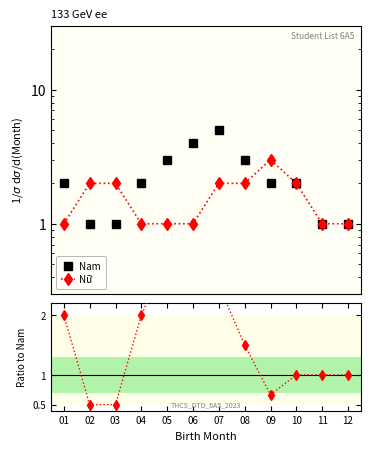

What is the difference between the maximum and minimum values in the Nữ/Nam ratio series?

3.5